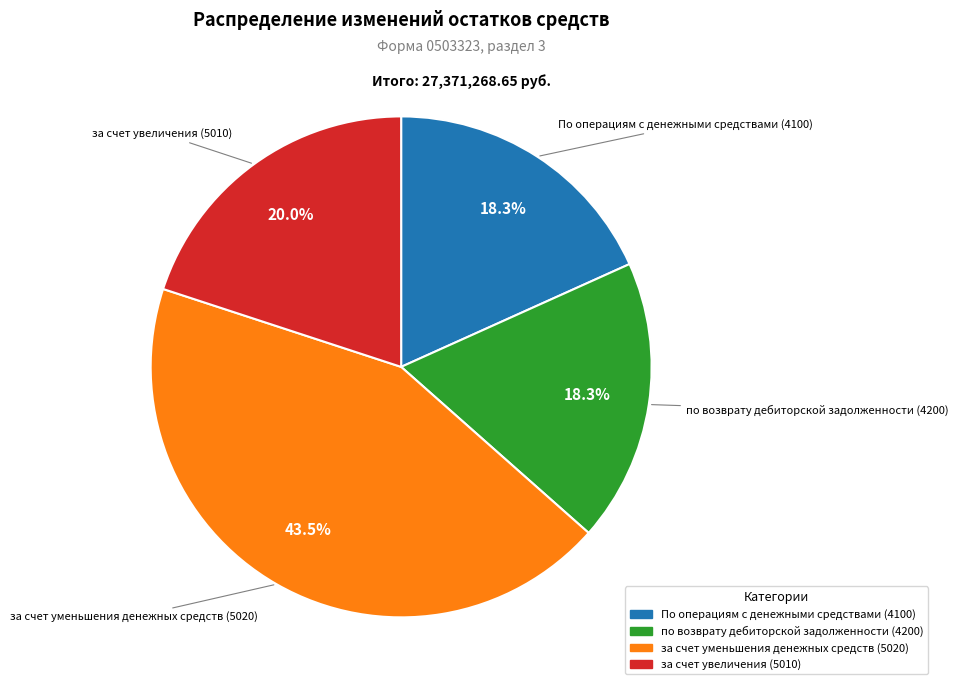

What is the ratio of the value at за счет увеличения (5010) to the value at по возврату дебиторской задолженности (4200)?

1.1